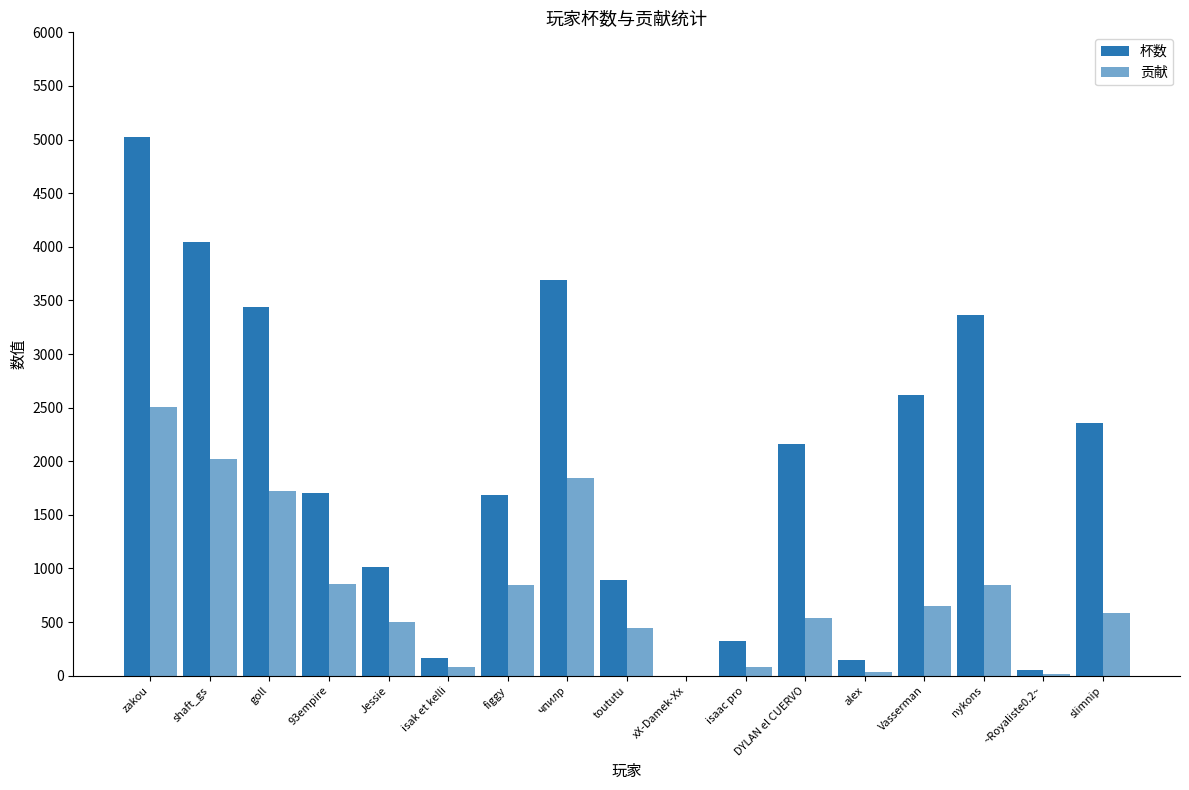

Which series has the largest total across all categories?

杯数